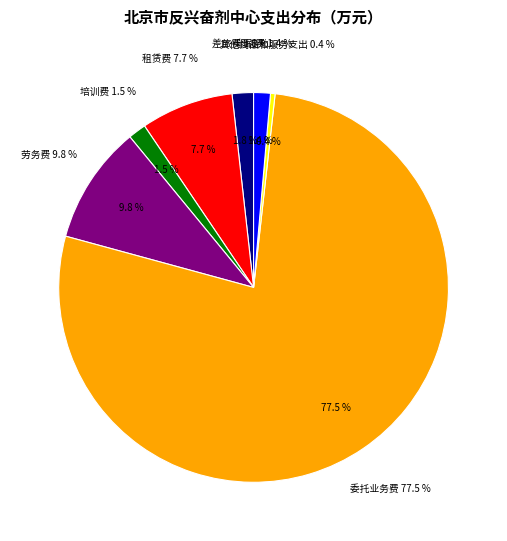

To the nearest percent, what percentage of the pie is 委托业务费?

77%